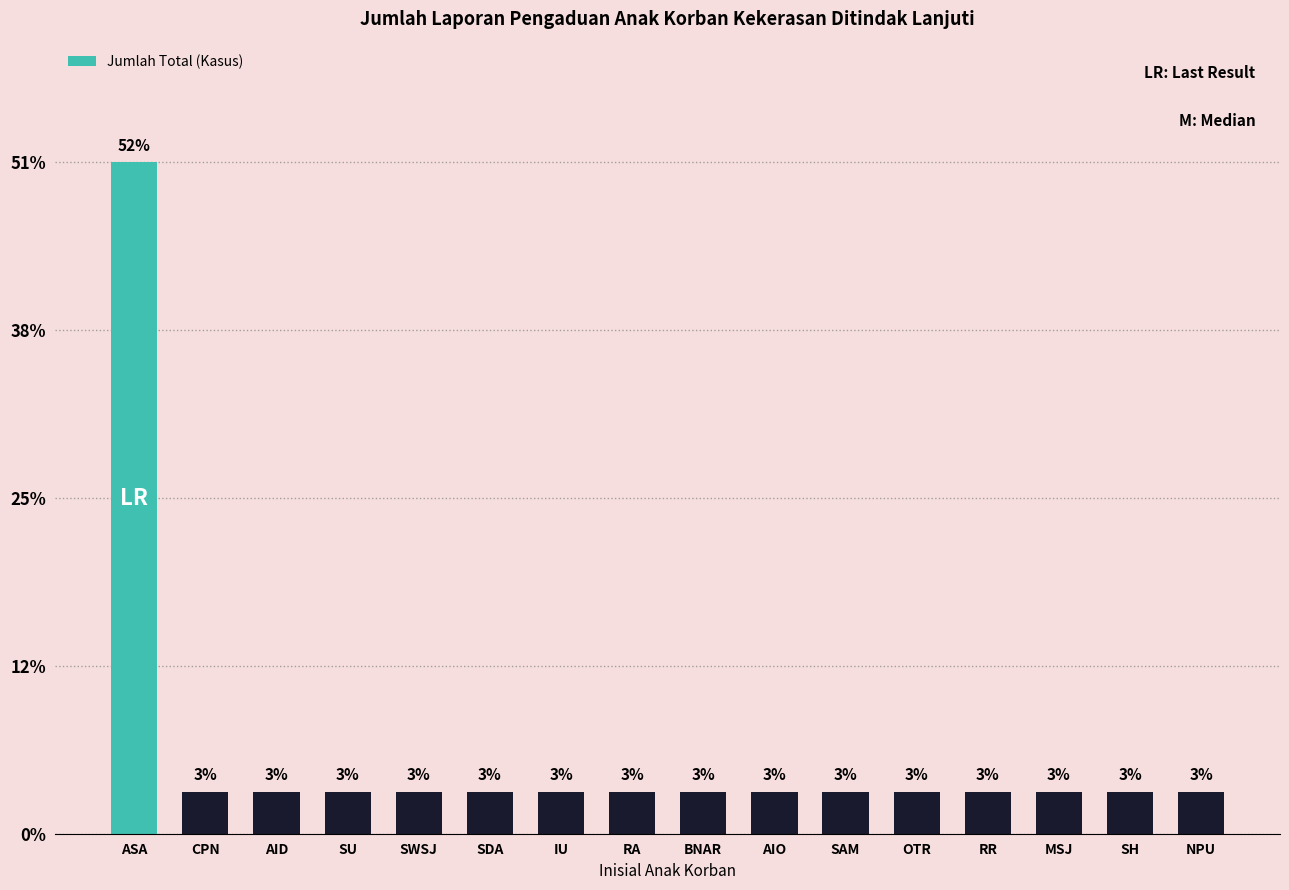

What position from the left is AID?

3